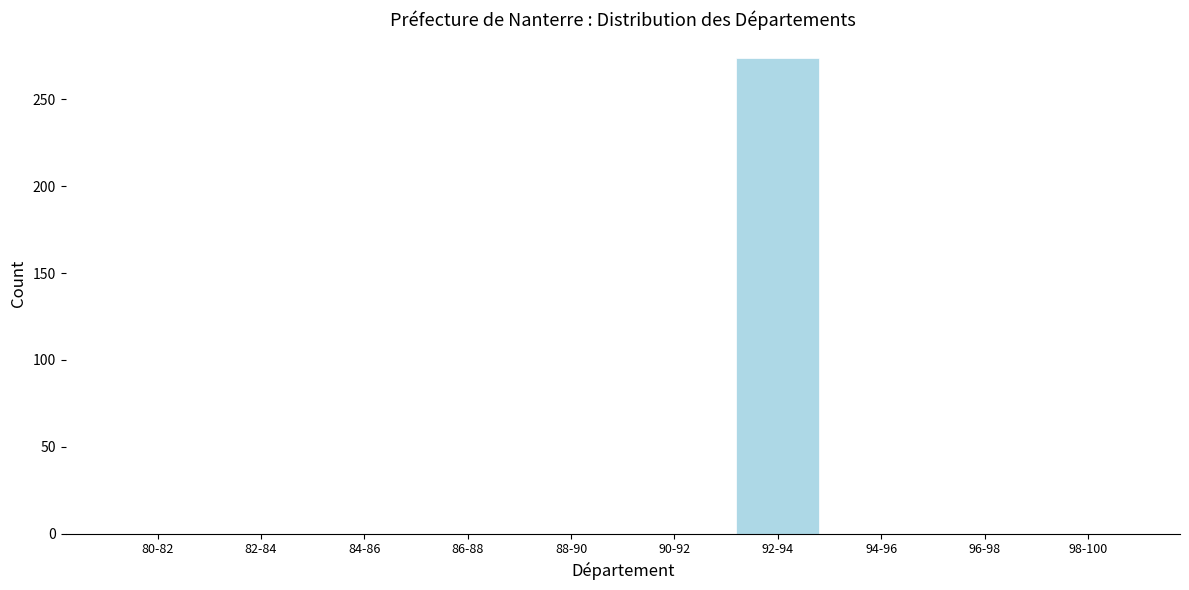

Reading left to right, transcribe all the data shown in this chart.

80-82=0	82-84=0	84-86=0	86-88=0	88-90=0	90-92=0	92-94=274	94-96=0	96-98=0	98-100=0